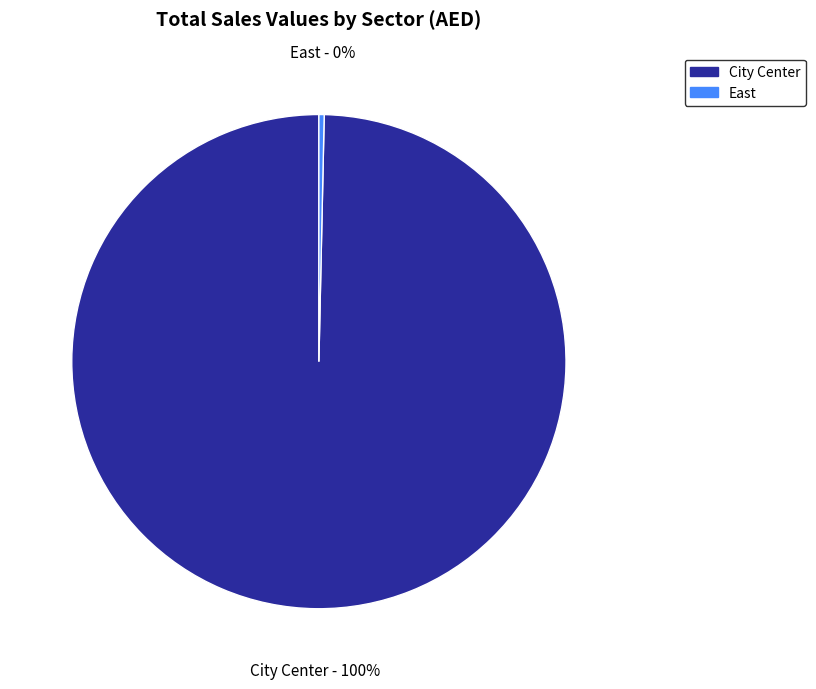

Count the number of slices in the pie.

2